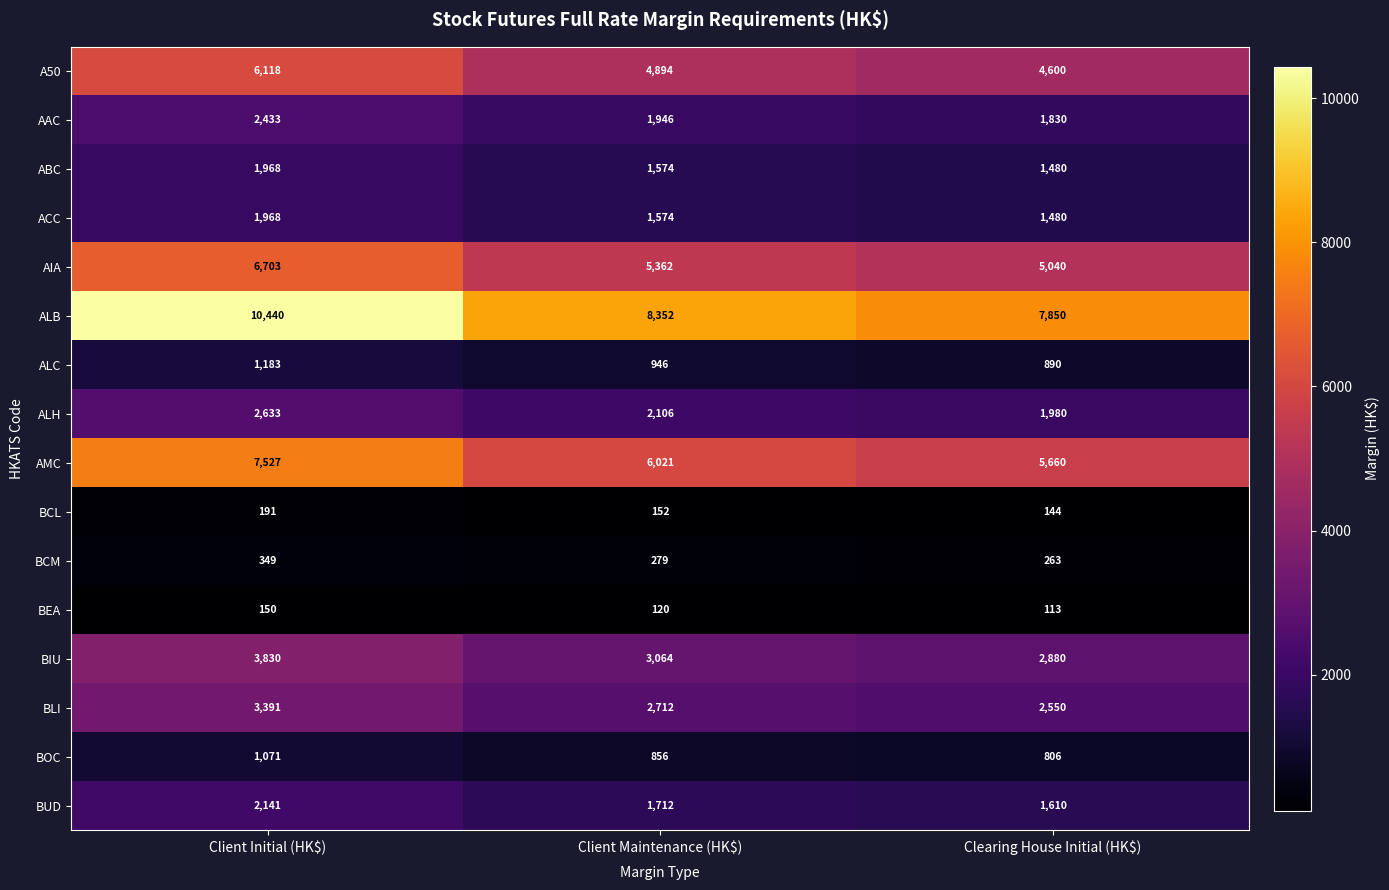

How many ALC values are between 890 and 1183?

3